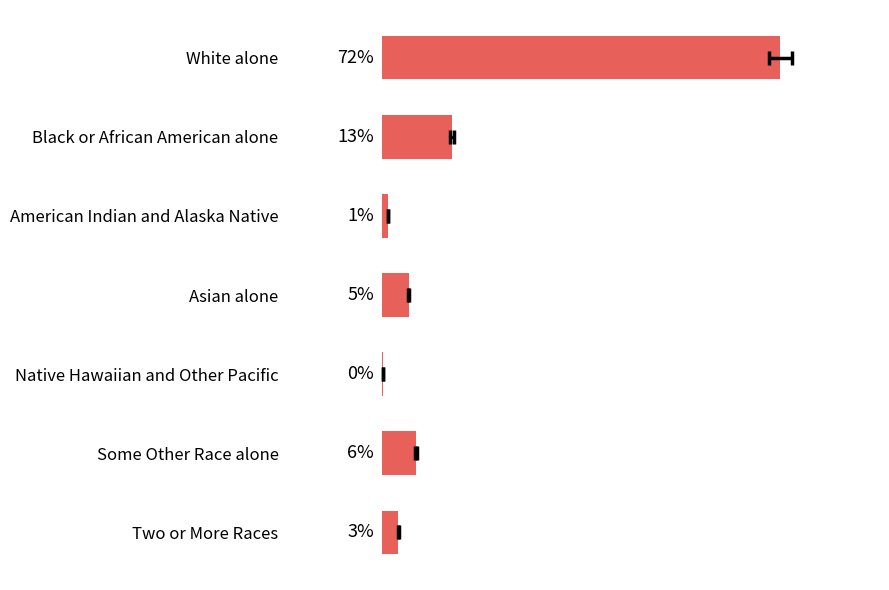

What is the maximum value shown in the chart?

72.4